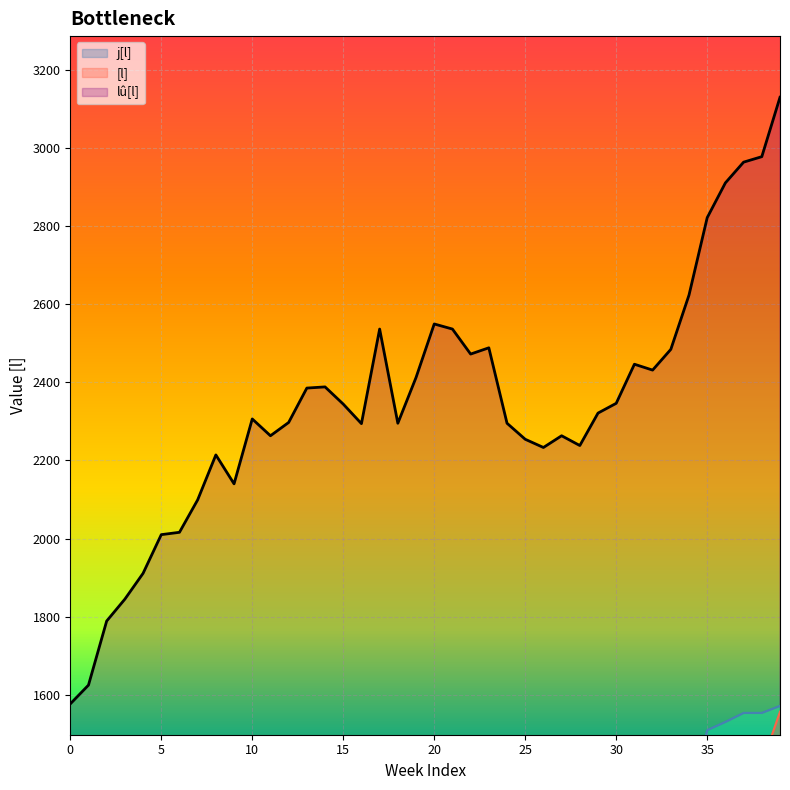

Which series has the widest spread of values?

lû[l]